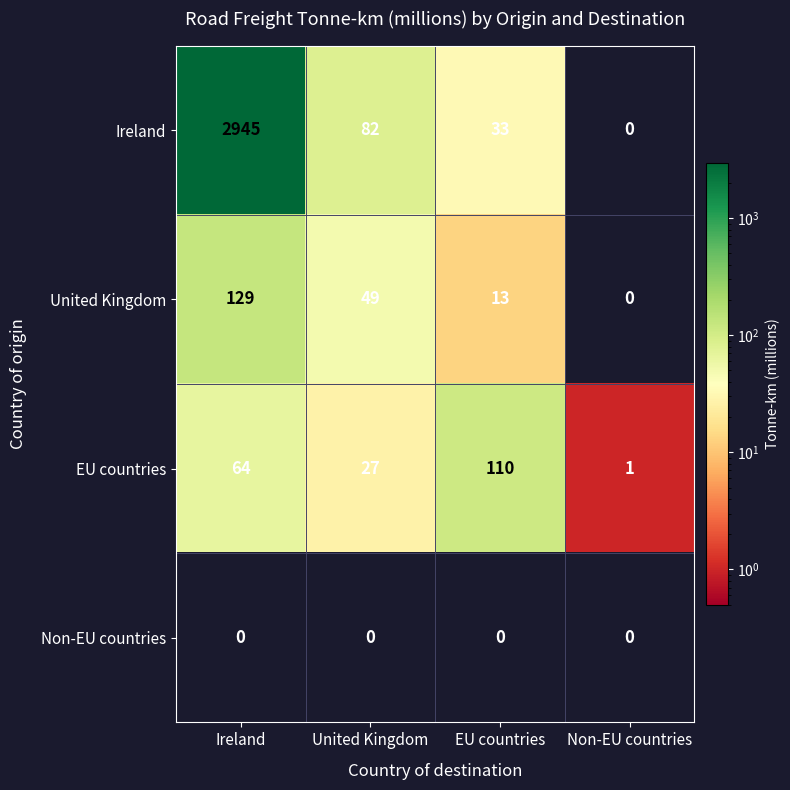

Read the Ireland value at Ireland, to the nearest 50.

2950